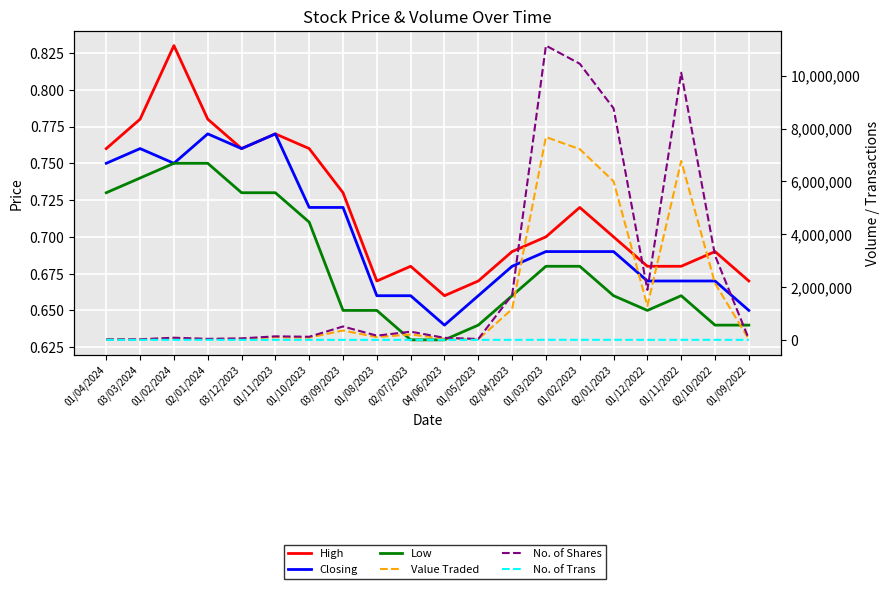

True or false: No. of Shares and No. of Trans cross at least once.

False